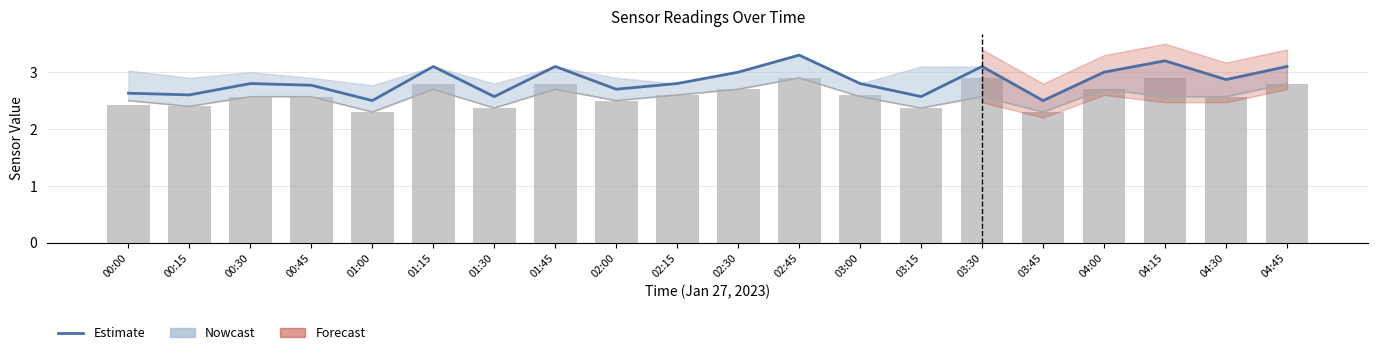

Is it true that SDS_P1 (Nowcast) equals 5.0 at 02:45?

False